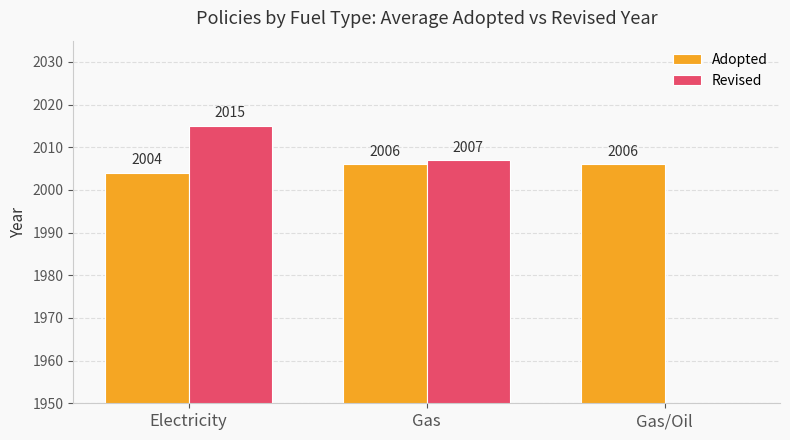

What is the greatest value displayed?

2015